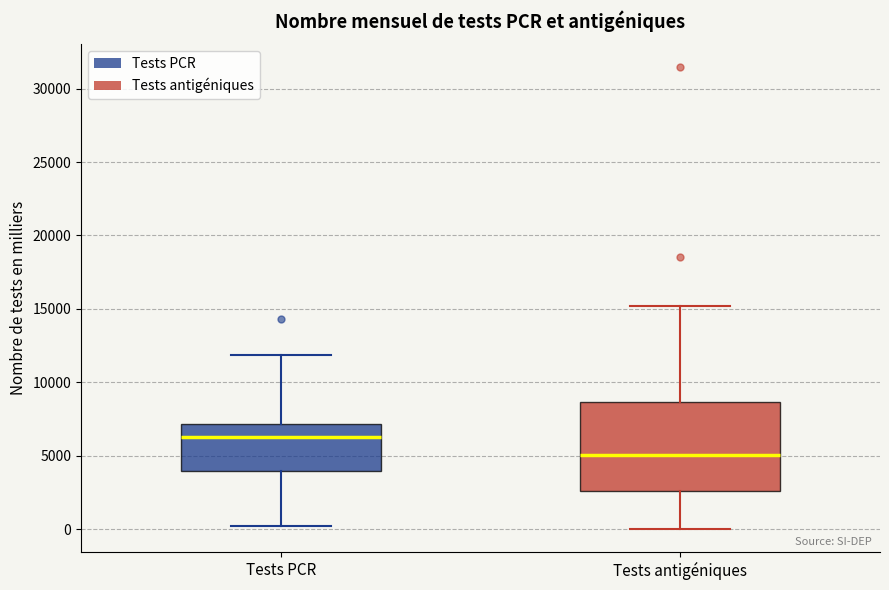

Which box is the tallest, from its lower edge to its upper edge?

Tests antigéniques